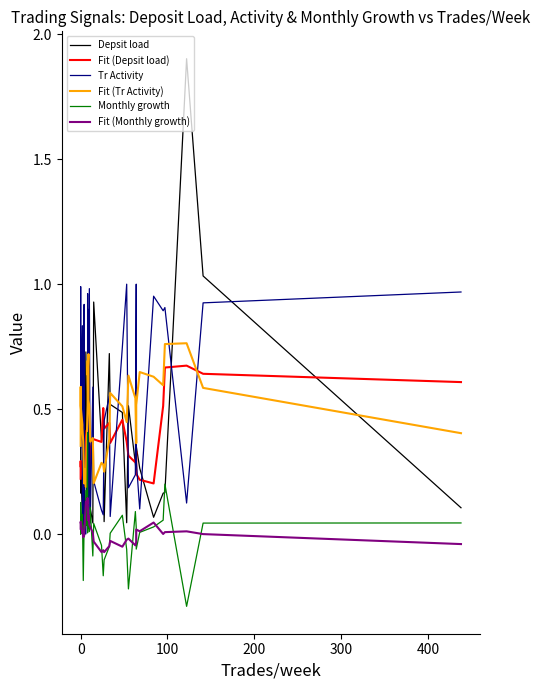

True or false: Fit (Depsit load) has more than 1 points higher than both neighbors.

True